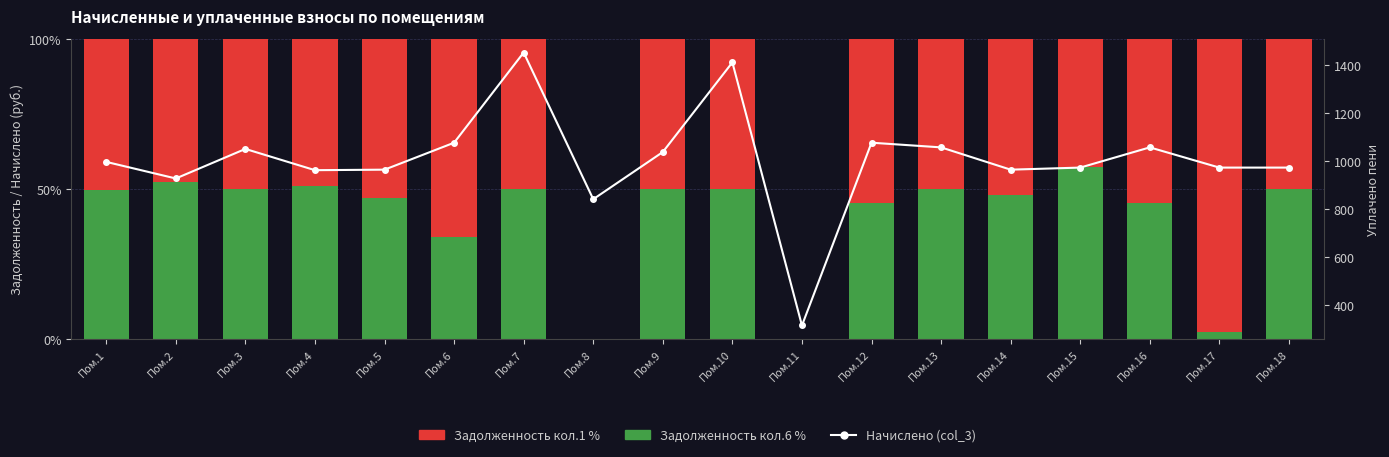

What is the sum of the Задолженность кол.6 % values at Пом.1 and Пом.10?

99.6